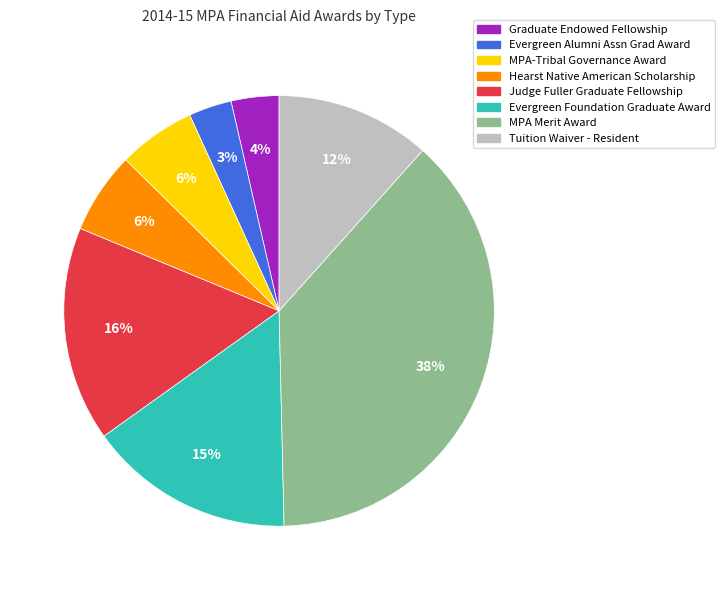

Does Graduate Endowed Fellowship represent more than half of the total?

No